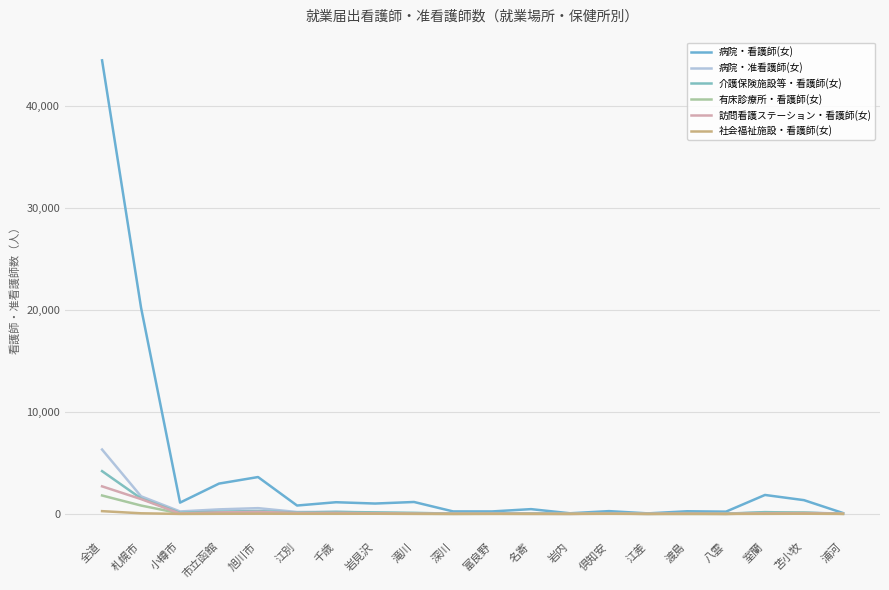

Is the value of 社会福祉施設・看護師(女) at 千歳 greater than the value of 病院・看護師(女) at 千歳?

No